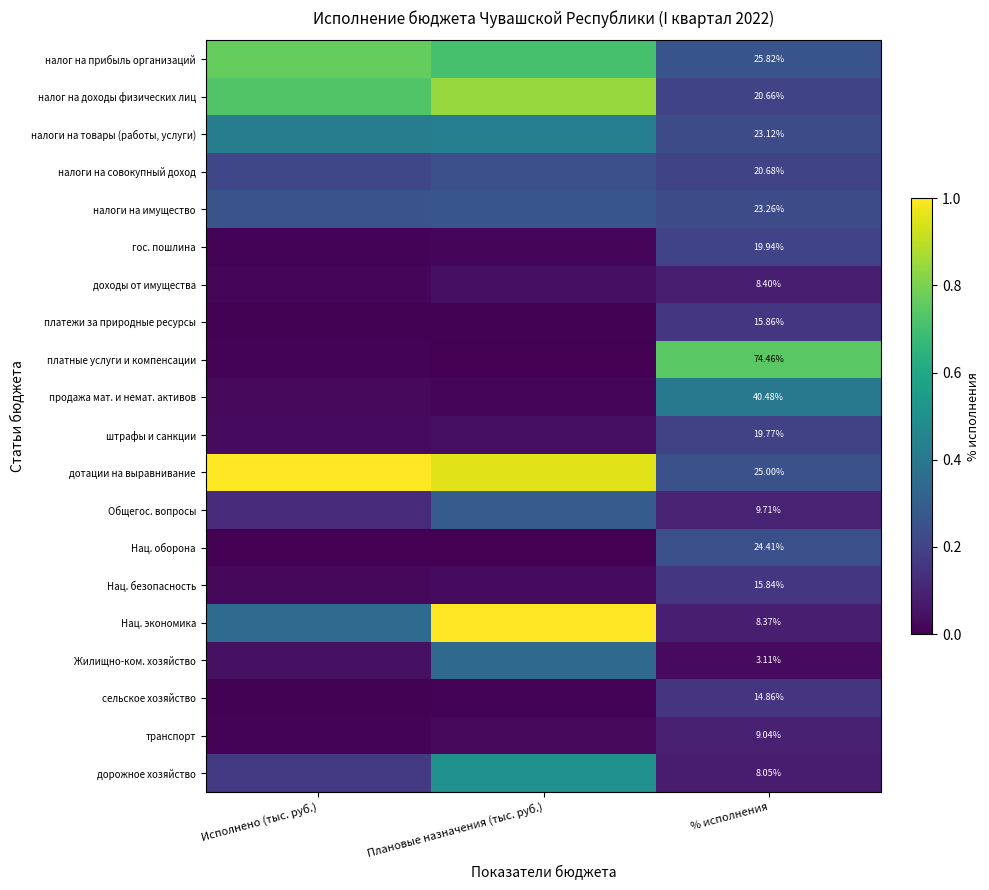

At how many categories does at least one series exceed 0?

3